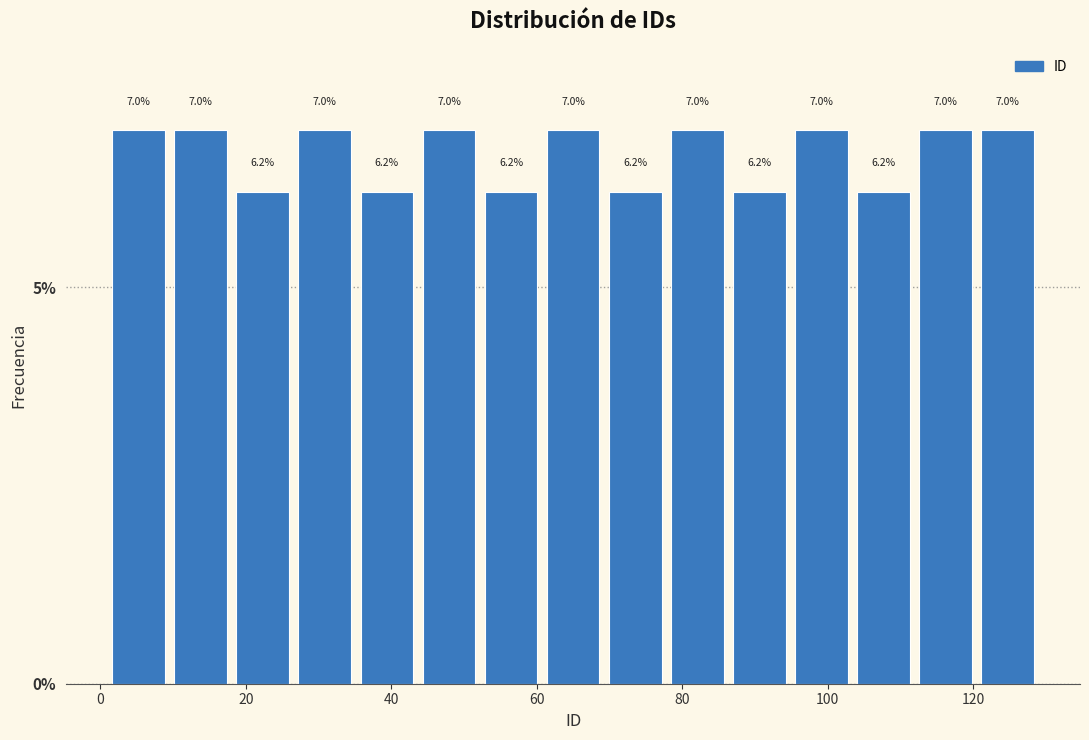

What is the height of the bar covering 10 to 18 on the x-axis? The bar edges are not printed on the chart, so give them approximately, as read against the axis.

7.0